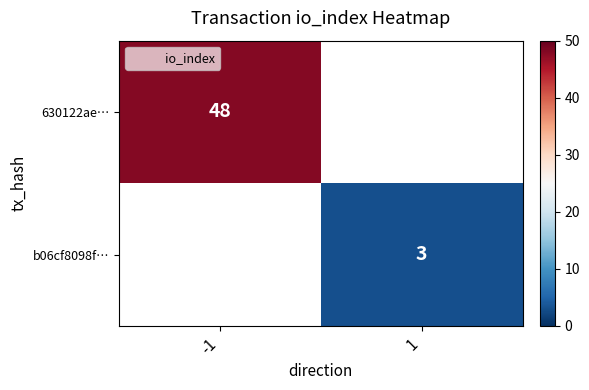

Which category has the lowest value in the 630122ae… series?

-1